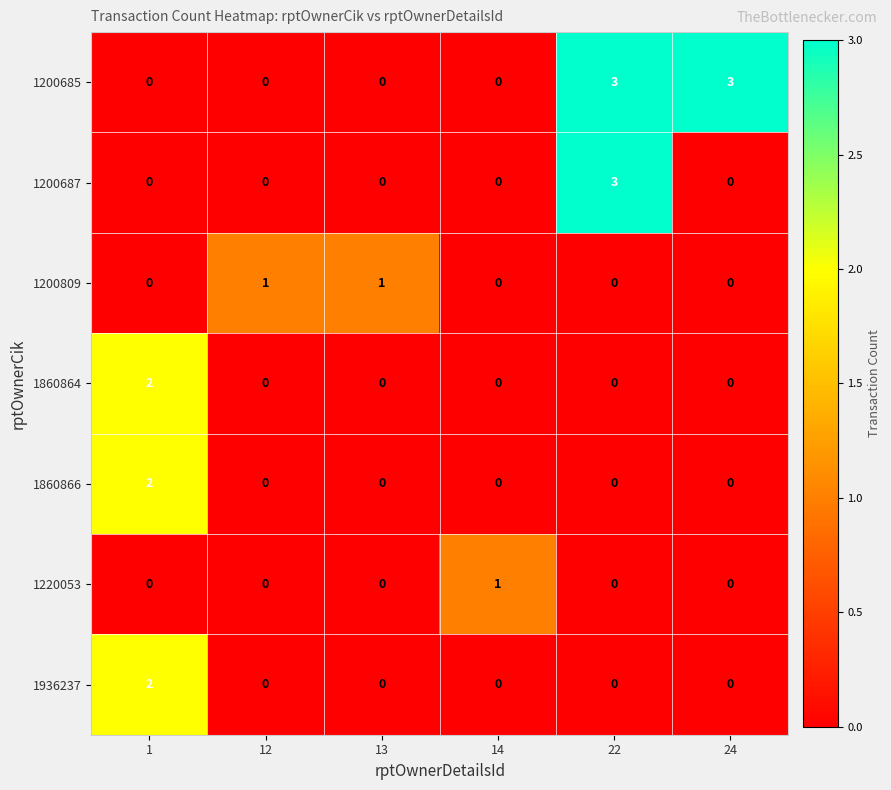

What is the sum of all 1200687 values?

3